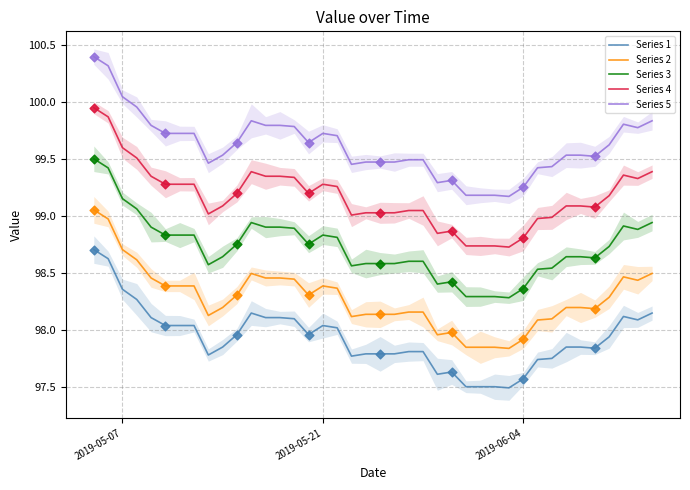

What are all the series names shown in the legend?

Series 1, Series 2, Series 3, Series 4, Series 5